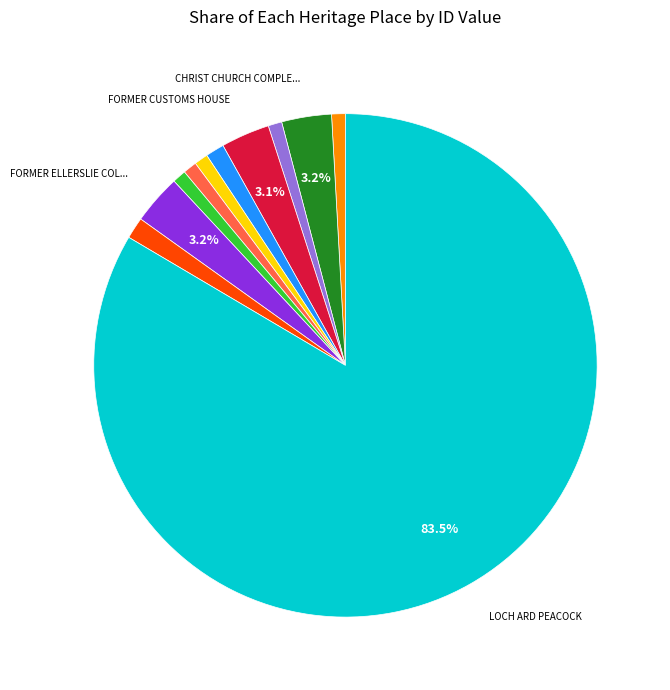

Is there a majority slice in this chart?

Yes